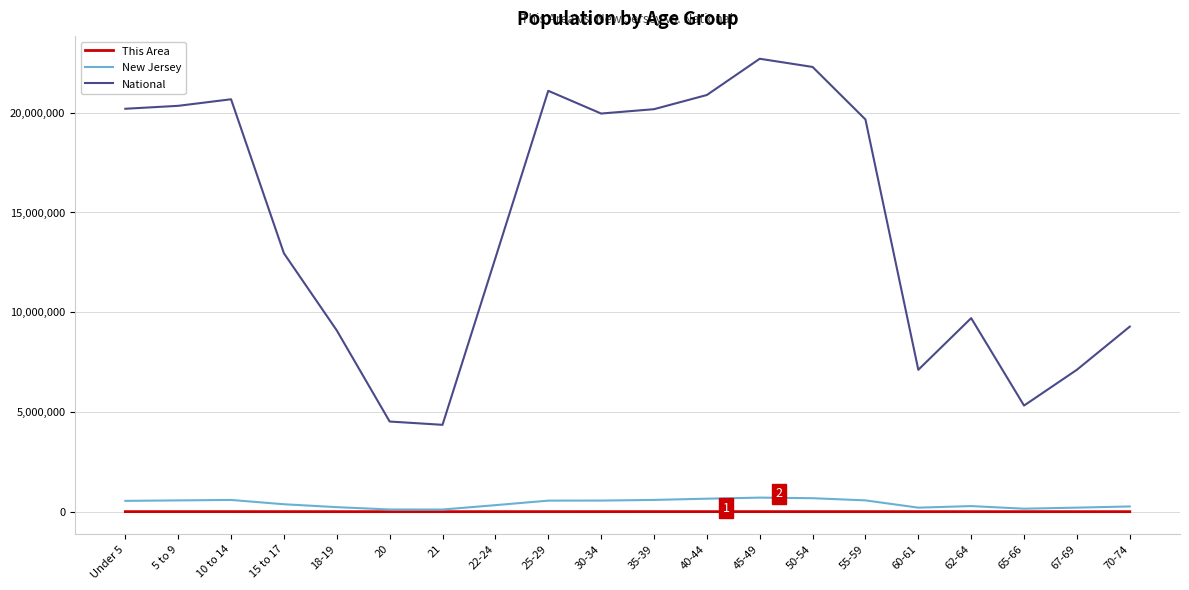

Which series changed the most between Under 5 and 22-24?

National